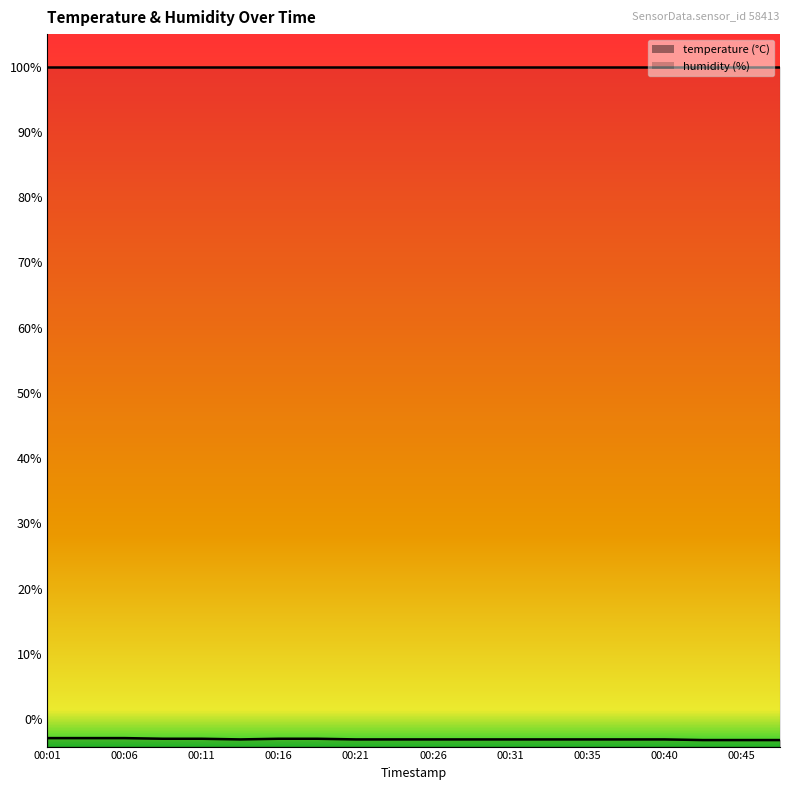

Reading right to left, extract all data points from this chart.

-3.2	-3.2	-3.2	-3.1	-3.1	-3.1	-3.1	-3.1	-3.1	-3.1	-3.1	-3.1	-3.0	-3.0	-3.1	-3.0	-3.0	-2.9	-2.9	-2.9